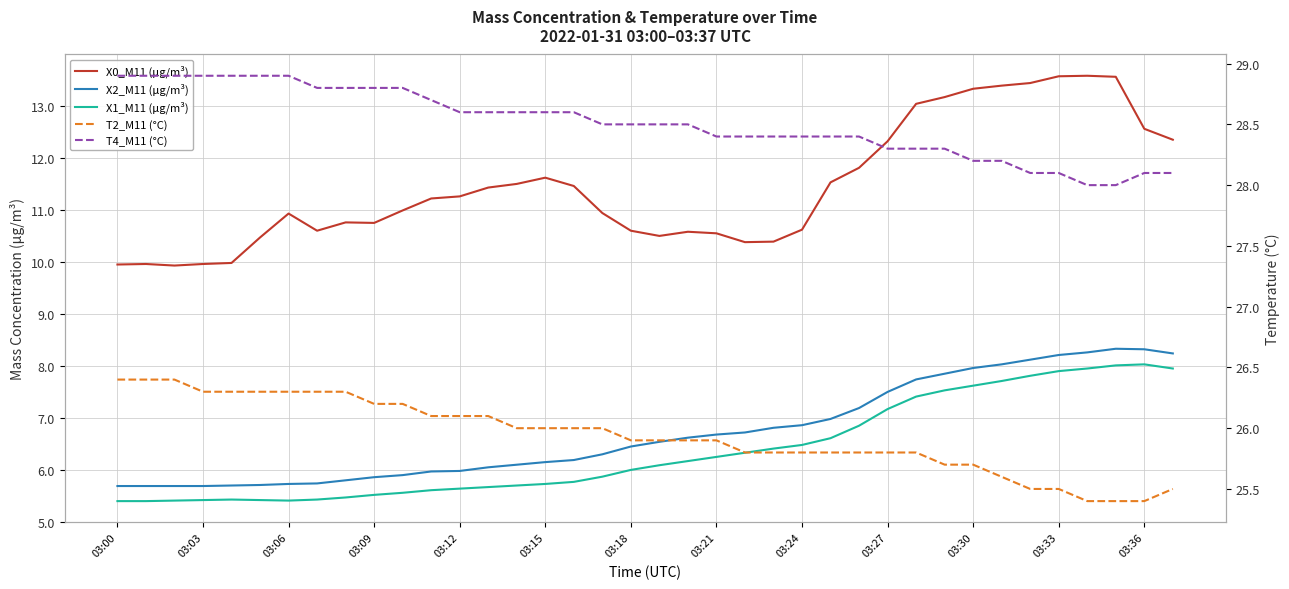

What is the difference between the maximum and minimum values in the X0_M11 (μg/m³) series?

3.7